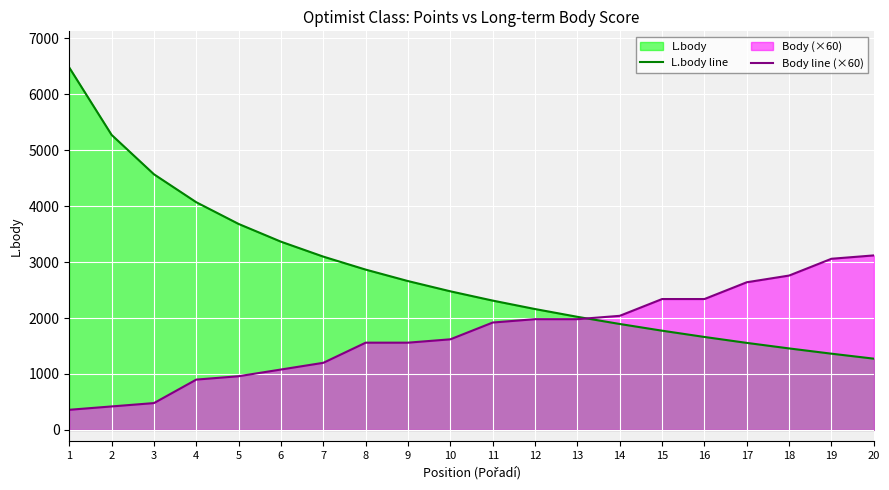

Reading left to right, extract all data points from this chart.

L.body line: 1=6478	2=5274	3=4570	4=4070	5=3682	6=3365	7=3098	8=2866	9=2661	10=2478	11=2312	12=2161	13=2022	14=1894	15=1774	16=1662	17=1556	18=1457	19=1363	20=1274
Body line (×60): 1=360	2=420	3=480	4=900	5=960	6=1080	7=1200	8=1560	9=1560	10=1620	11=1920	12=1980	13=1980	14=2040	15=2340	16=2340	17=2640	18=2760	19=3060	20=3120